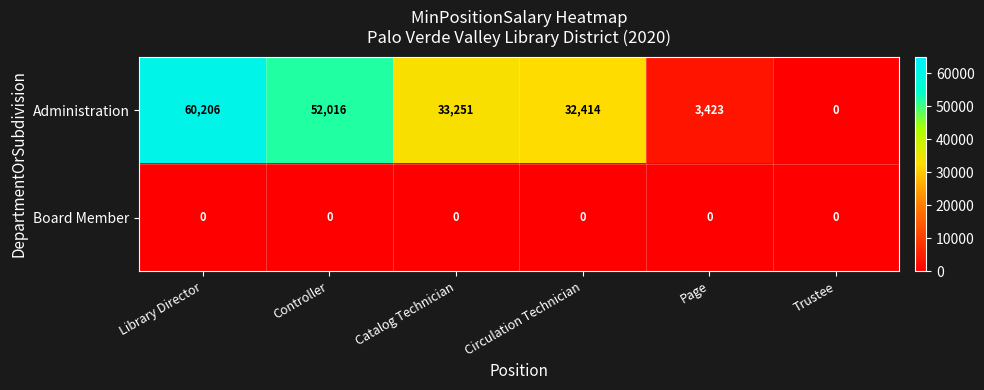

At which category is the sum across all series the highest?

Library Director